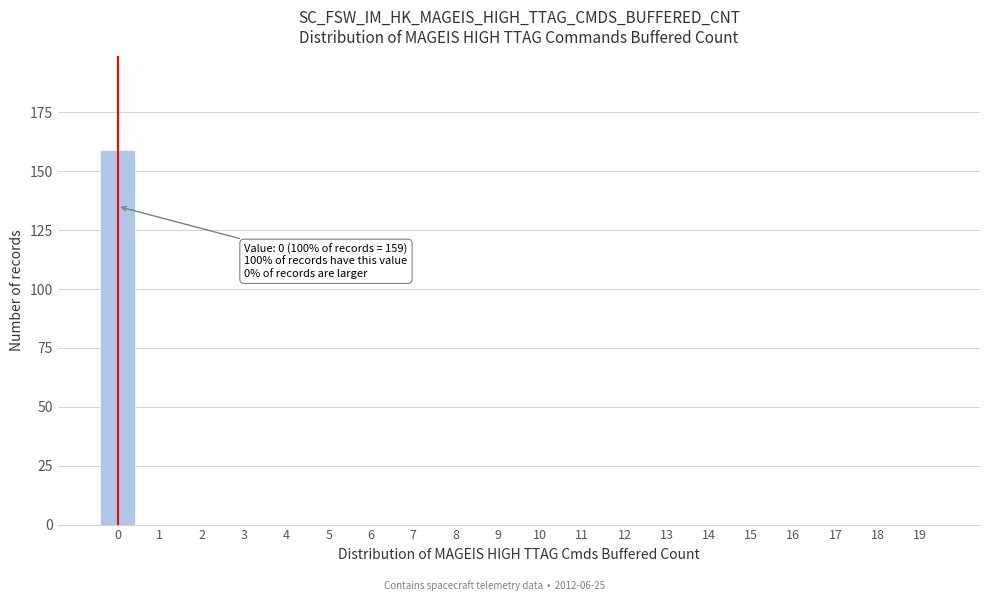

Reading right to left, what are all the values shown in this chart?

19=0	18=0	17=0	16=0	15=0	14=0	13=0	12=0	11=0	10=0	9=0	8=0	7=0	6=0	5=0	4=0	3=0	2=0	1=0	0=159